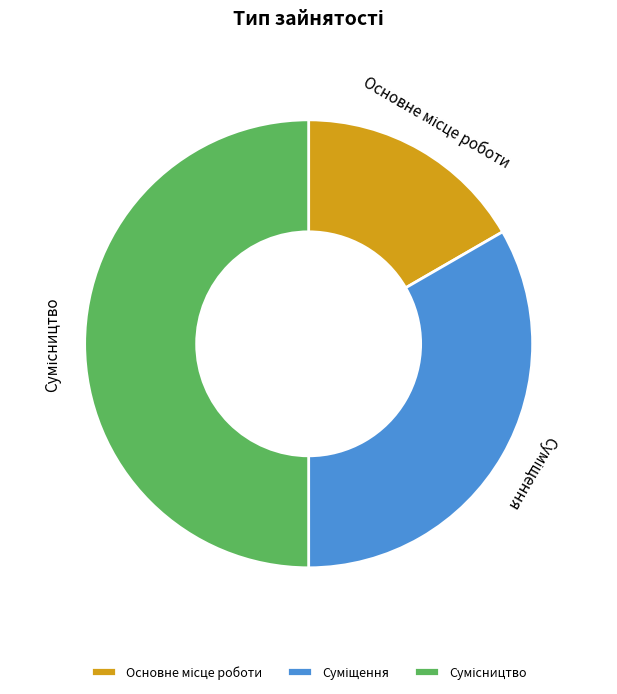

Do Суміщення and Основне місце роботи together represent more than half of the pie?

No